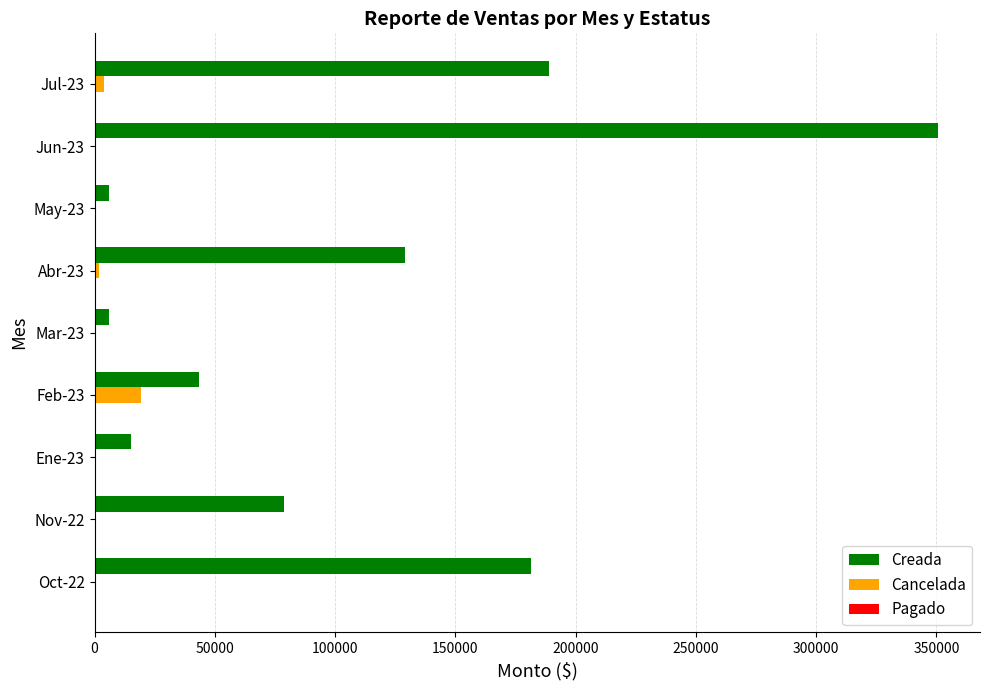

How many data points does each series have?

9